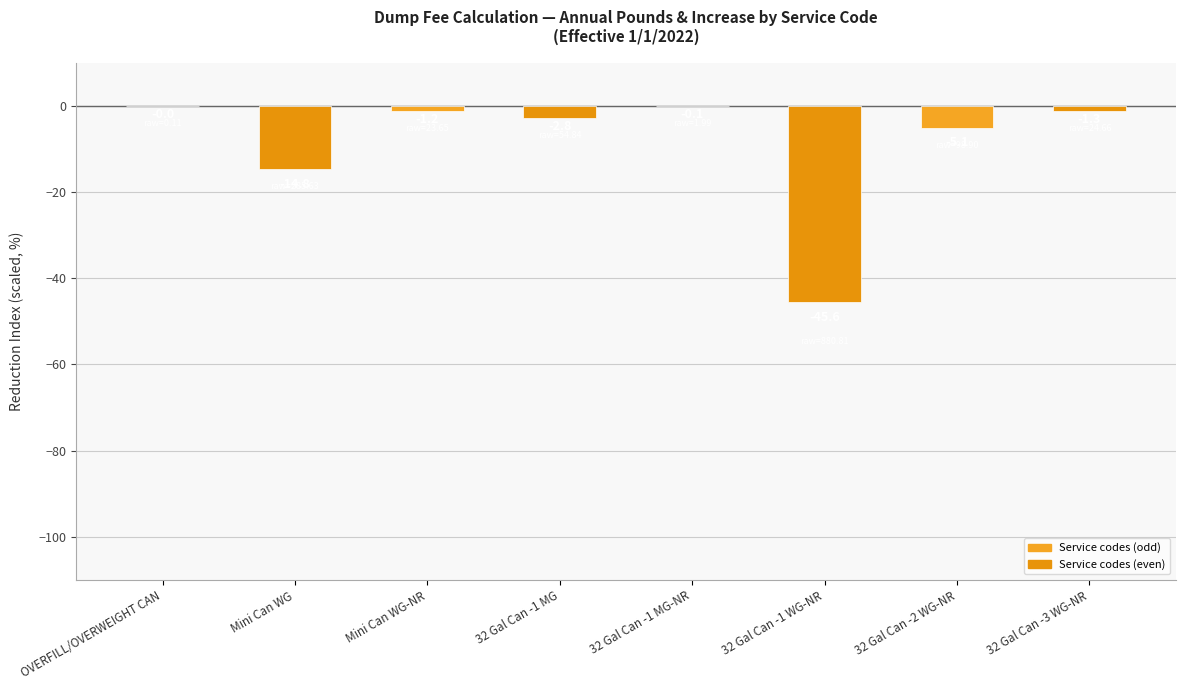

Where is the data nearest to the value -22?

Mini Can WG